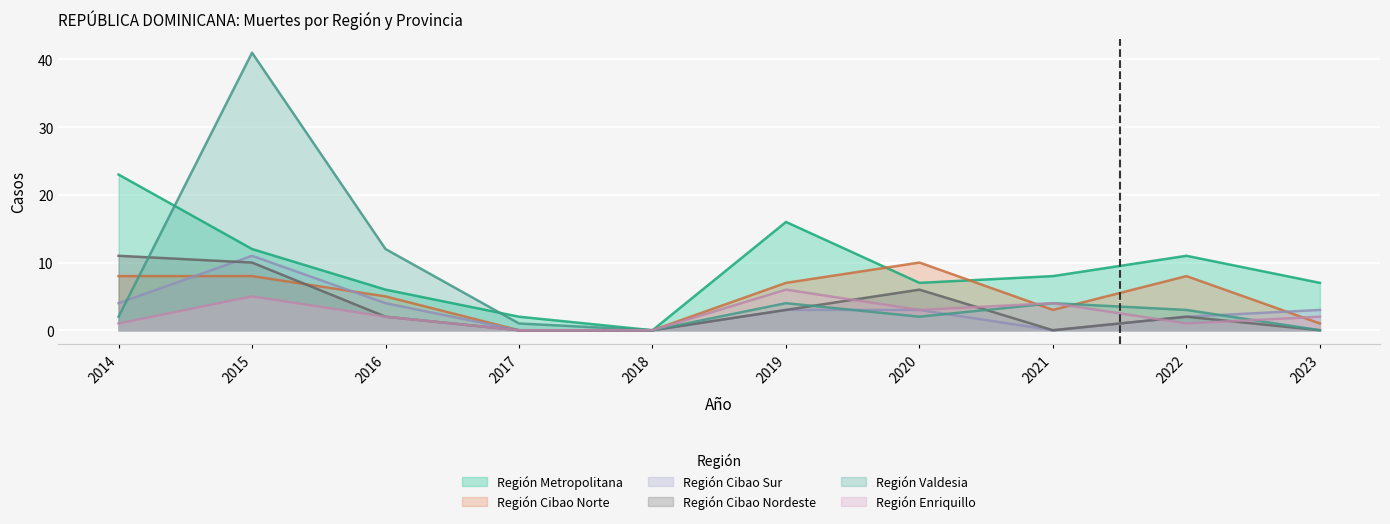

What are all the series names shown in the legend?

Región Metropolitana, Región Cibao Norte, Región Cibao Sur, Región Cibao Nordeste, Región Valdesia, Región Enriquillo